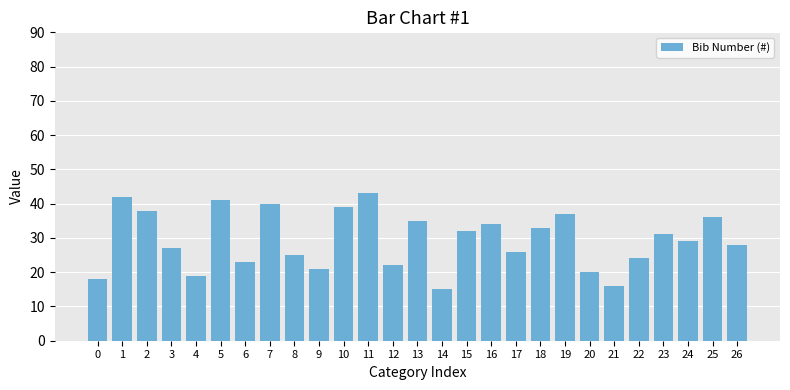

List the labels in order of value, largest first.

11, 1, 5, 7, 10, 2, 19, 25, 13, 16, 18, 15, 23, 24, 26, 3, 17, 8, 22, 6, 12, 9, 20, 4, 0, 21, 14